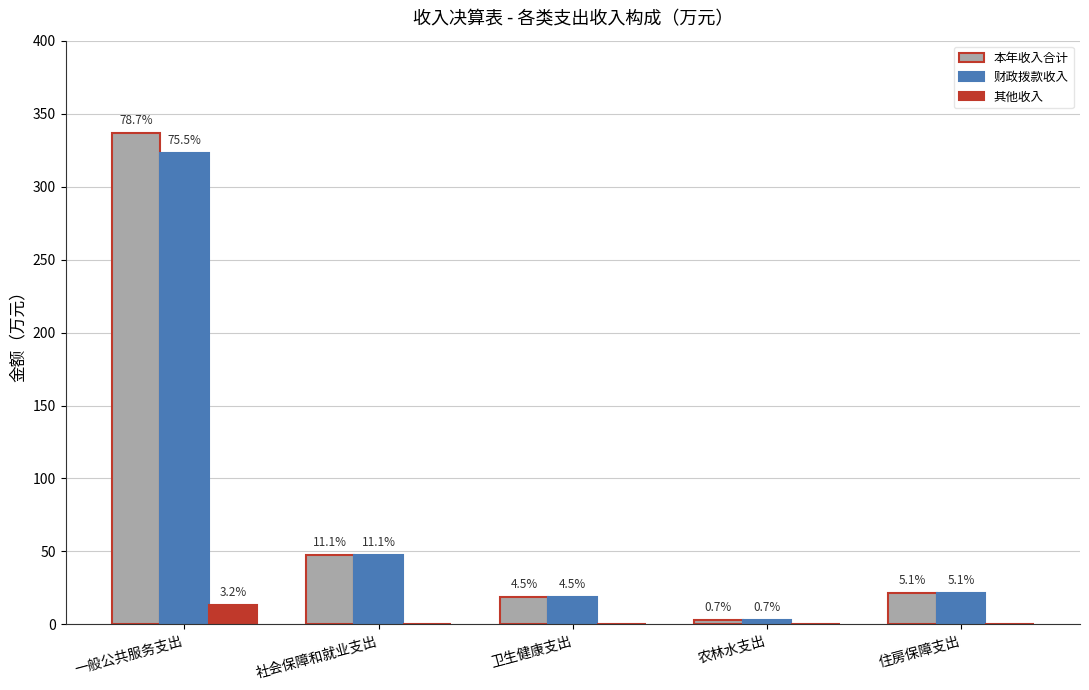

What is the total value across all series at 农林水支出?

5.8